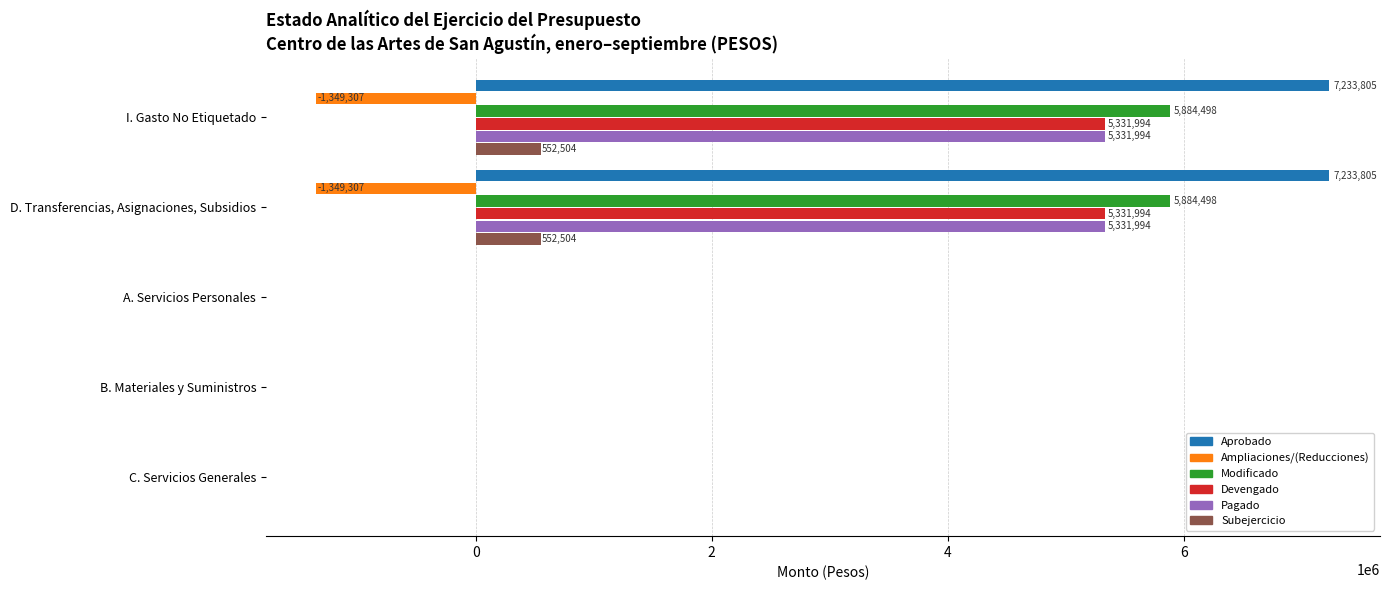

Which series has the largest total across all categories?

Aprobado